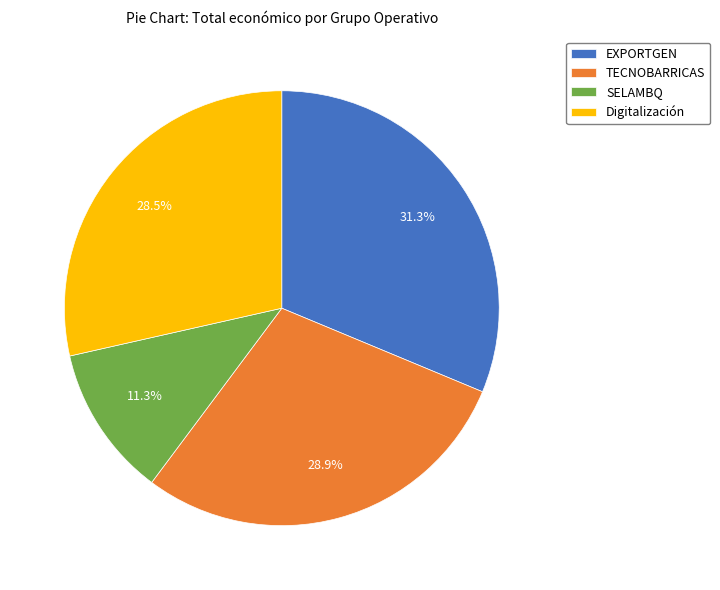

To the nearest percent, what percentage of the pie is SELAMBQ?

11%